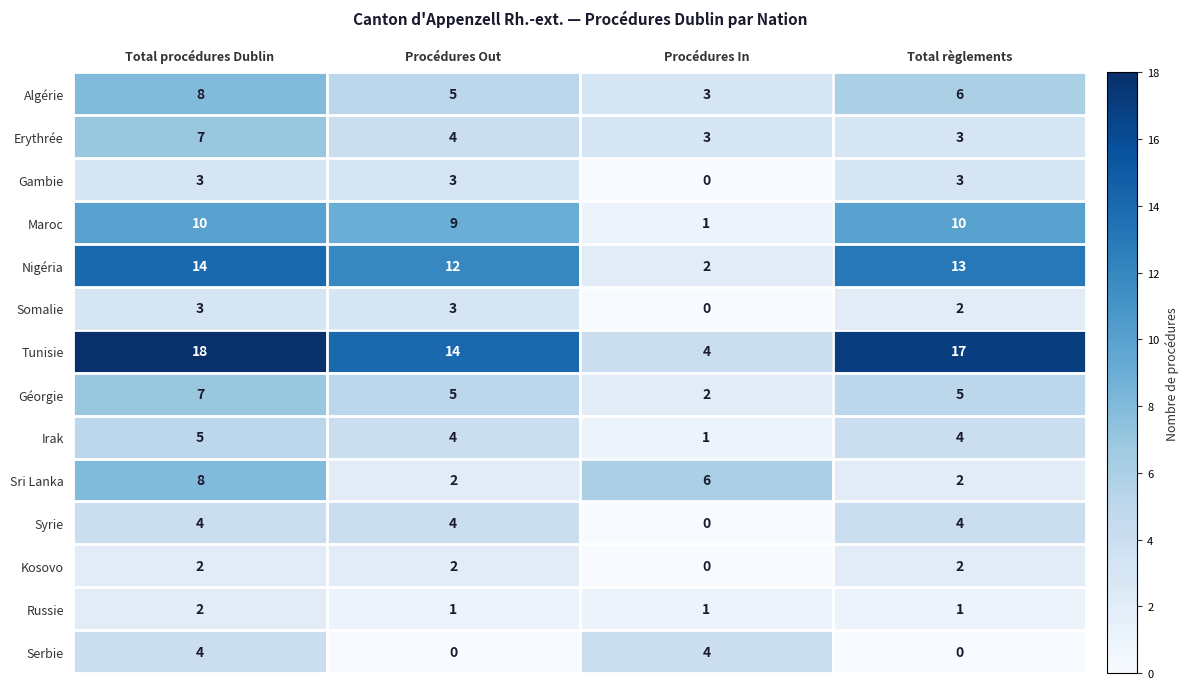

Count the number of data series in this chart.

14